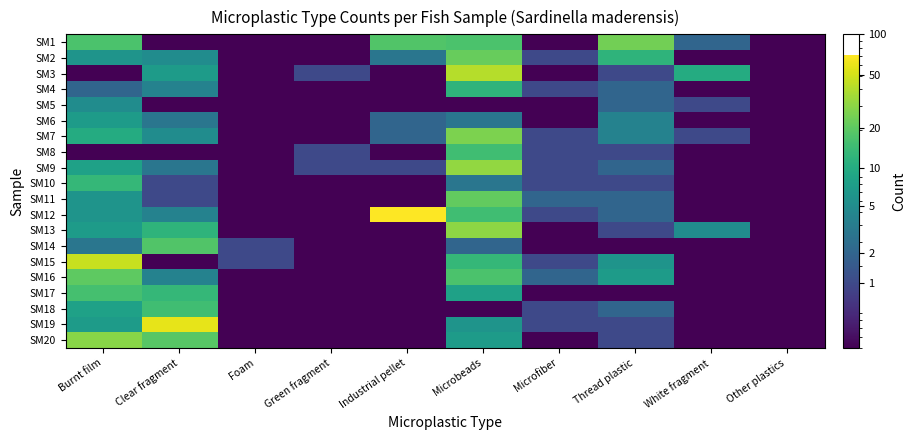

How many data points does each series have?

10